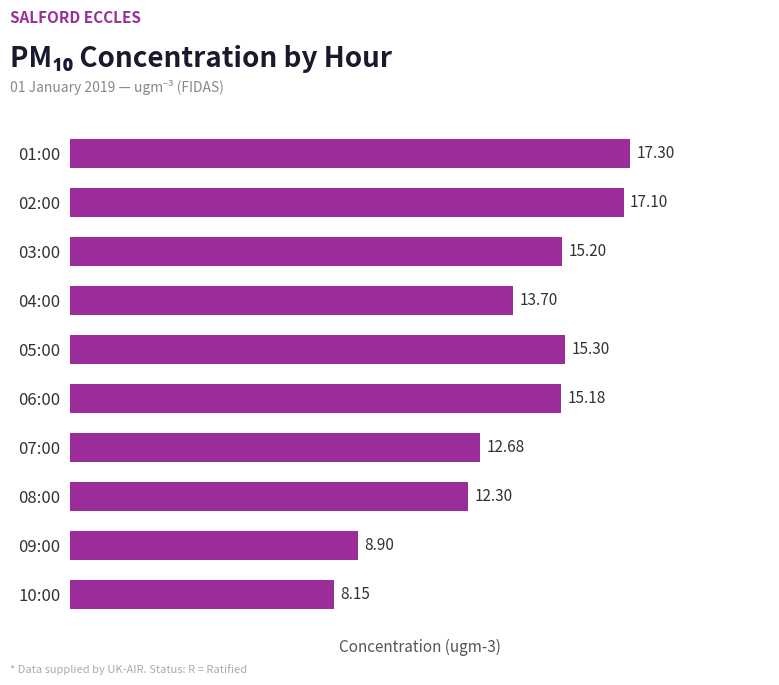

Approximately how many times larger is the value at 07:00 compared to 04:00?

0.9